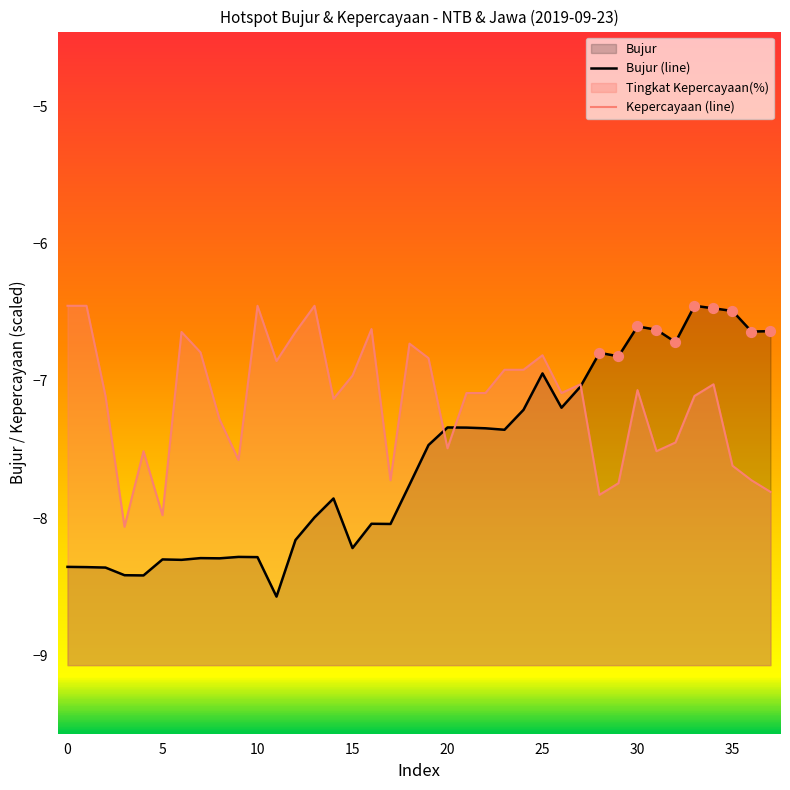

Which series has the widest spread of Y values?

Bujur